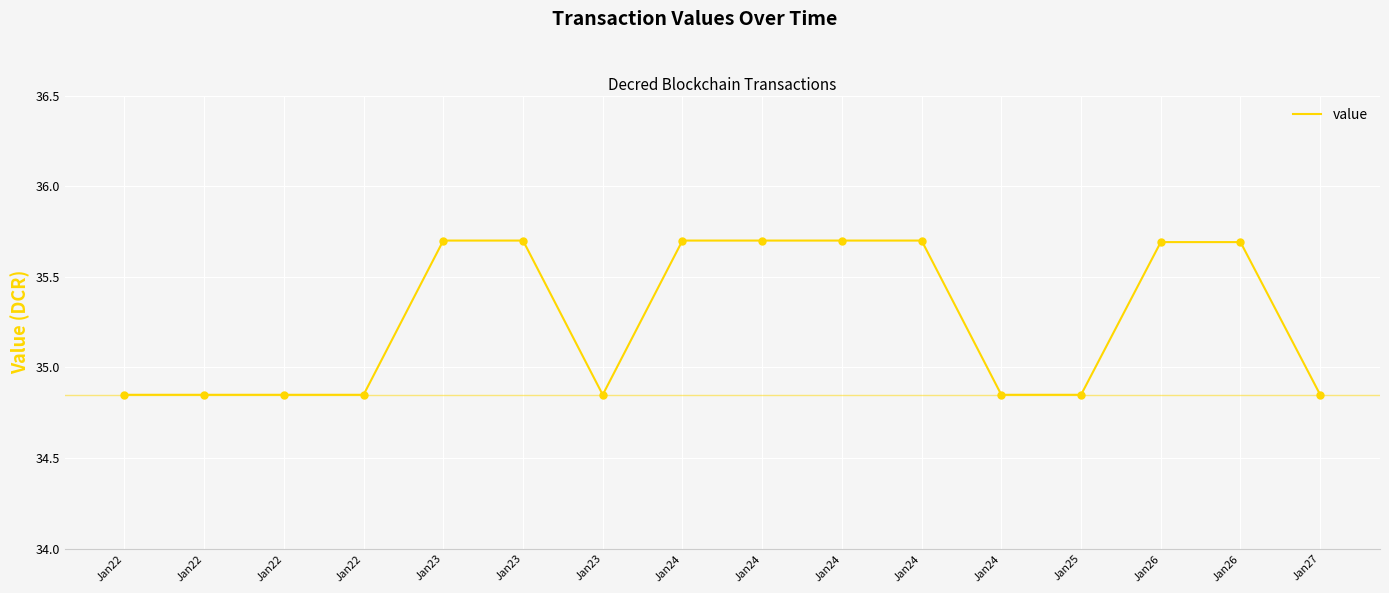

What is the ratio of the value at Jan24 to the value at Jan24?

1.0